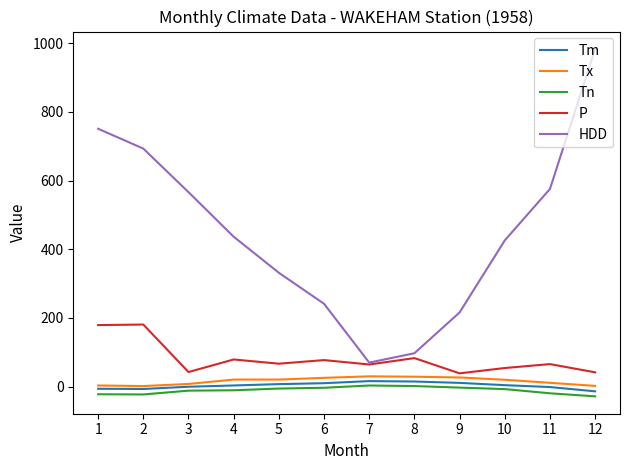

At which category does P reach its first local valley?

3